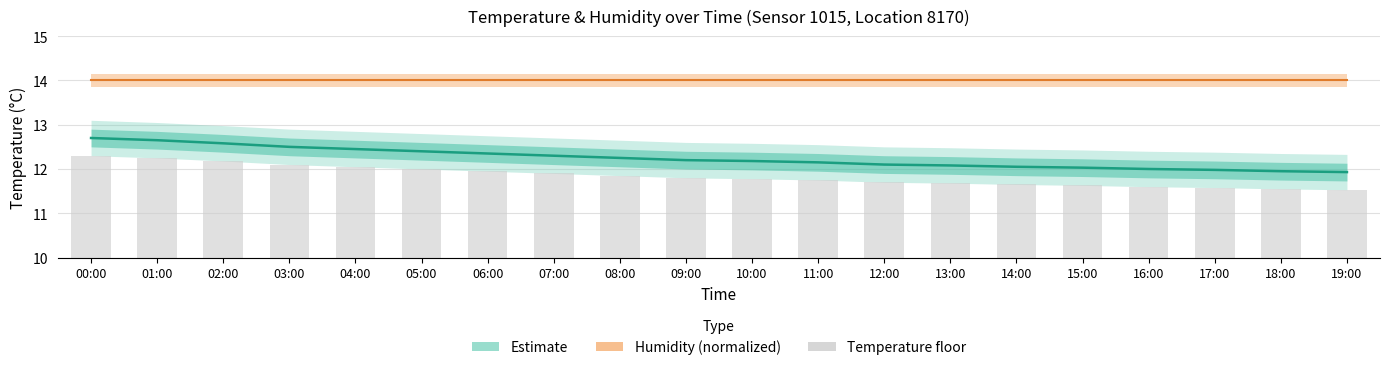

List the labels in order of value, smallest first.

19:00, 18:00, 17:00, 16:00, 15:00, 14:00, 13:00, 12:00, 11:00, 10:00, 09:00, 08:00, 07:00, 06:00, 05:00, 04:00, 03:00, 02:00, 01:00, 00:00